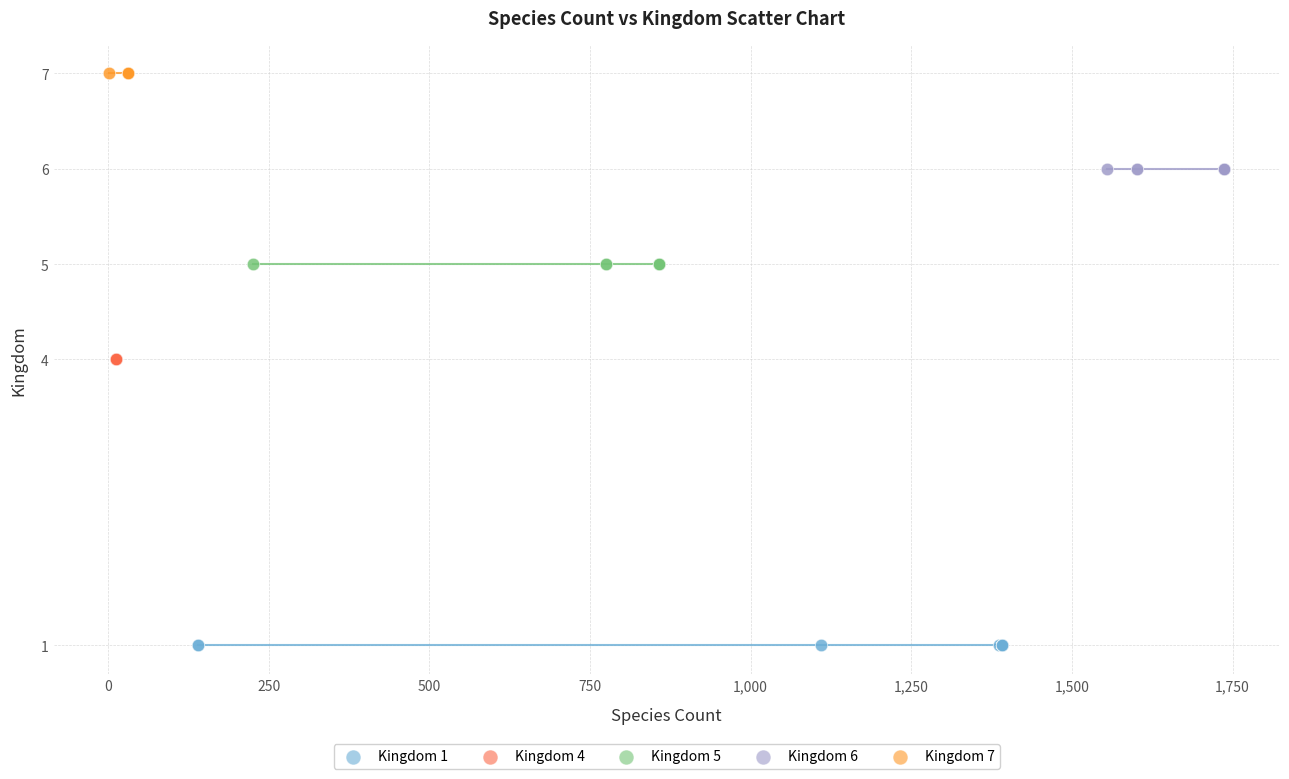

Which series contains the highest Y value?

Kingdom 7